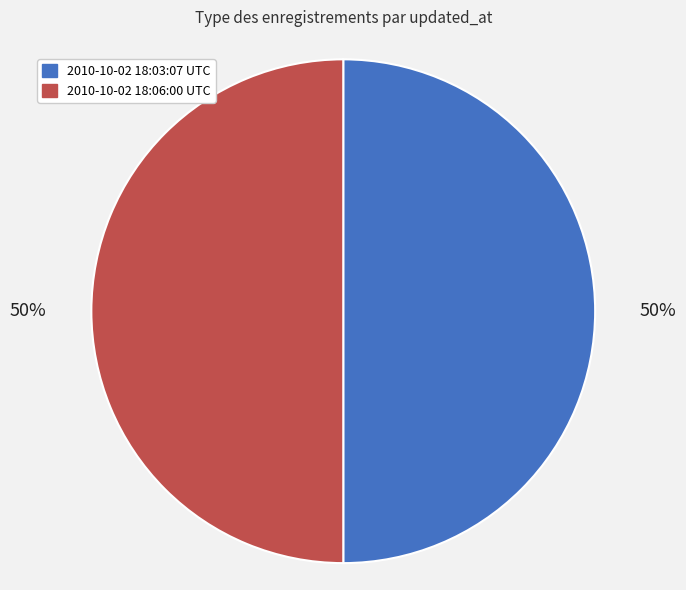

Approximately how many times larger is the value at 2010-10-02 18:03:07 UTC compared to 2010-10-02 18:06:00 UTC?

1.0